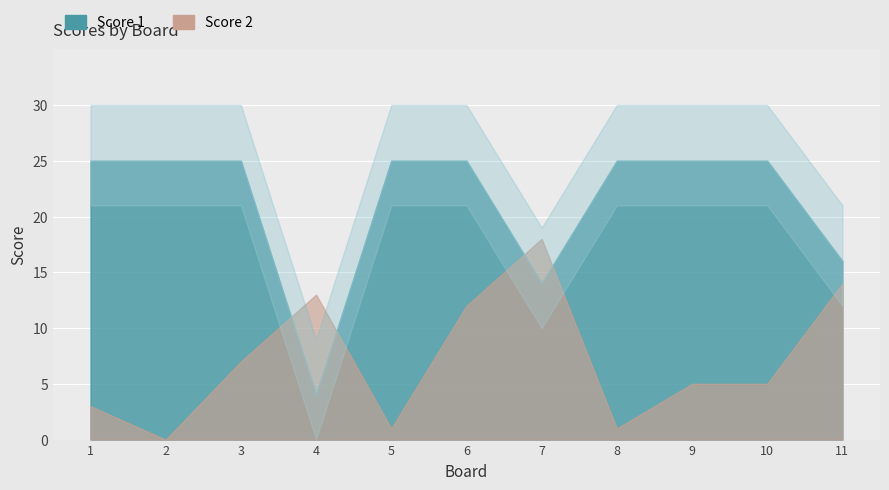

The value of Score 2 at 8 is 1. True or false?

True